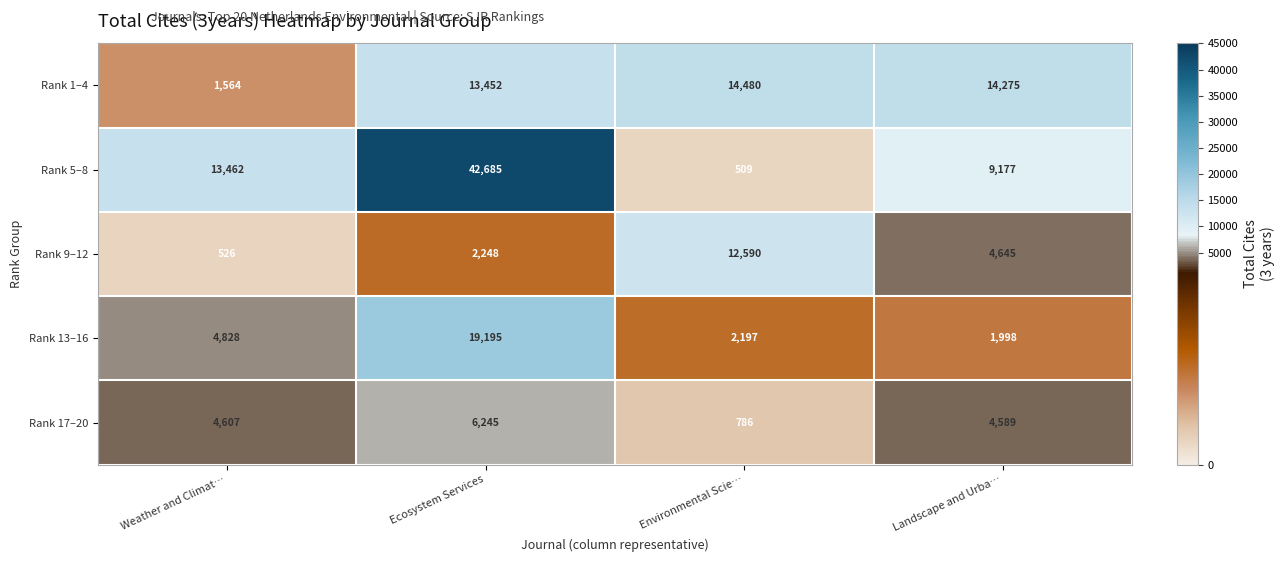

What is the sum of the Rank 9–12 values at Ecosystem Services and Landscape and Urba…?

6893